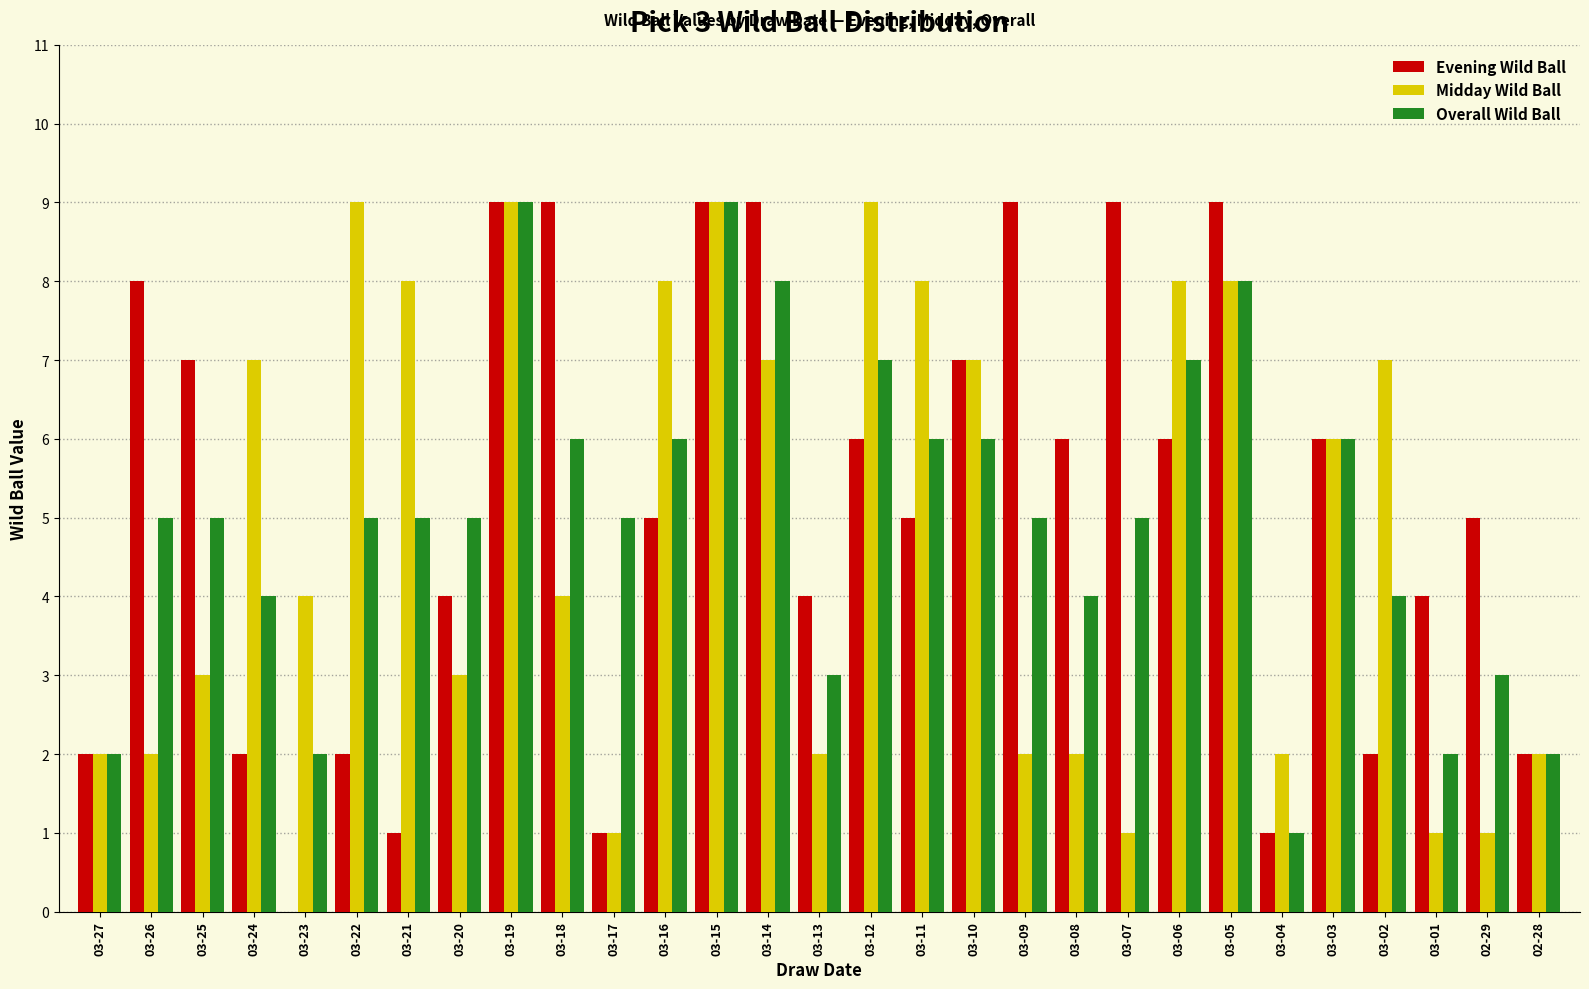

The Midday Wild Ball series shows 3 at 03-10. True or false?

False